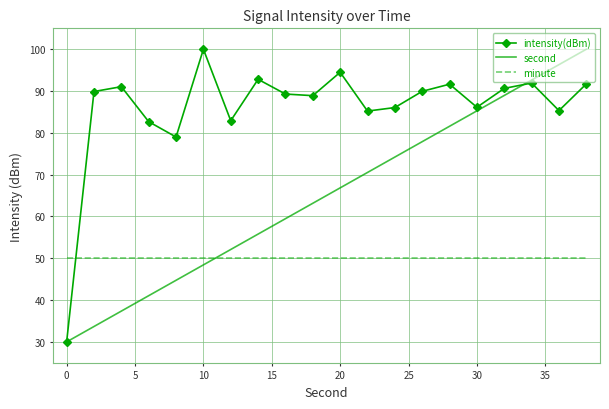

Which series has the largest total across all categories?

intensity(dBm)